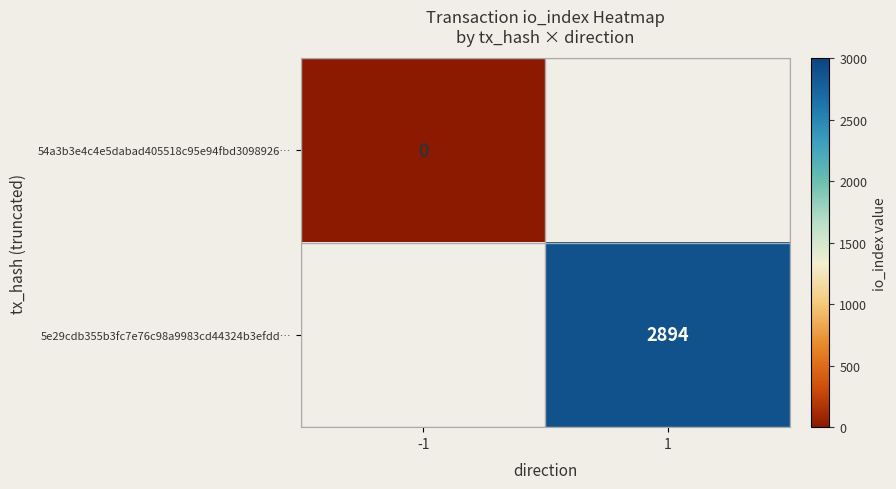

Is it true that 5e29cdb355b3fc7e76c98a9983cd44324b3efdd… equals 2894 at 1?

True